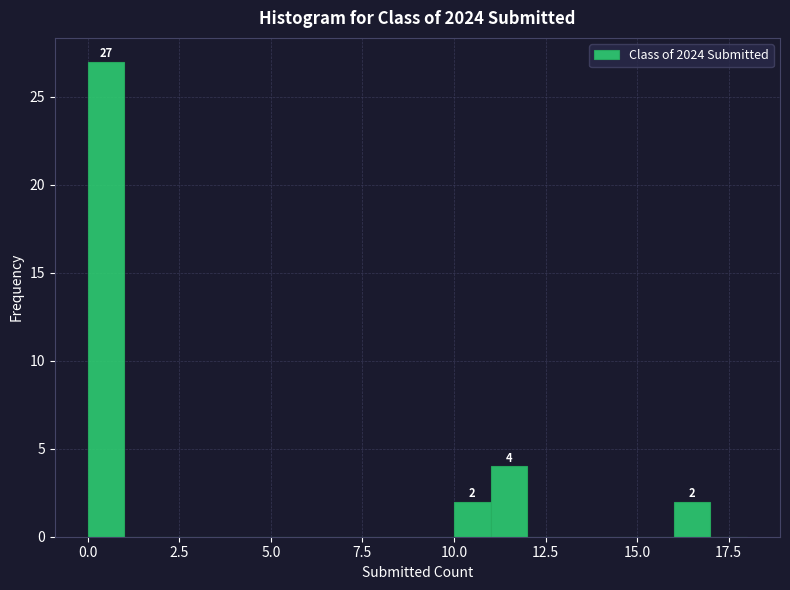

Around what value on the x-axis is the tallest bar? Give the approximate position of its centre, as read against the axis.

0.5